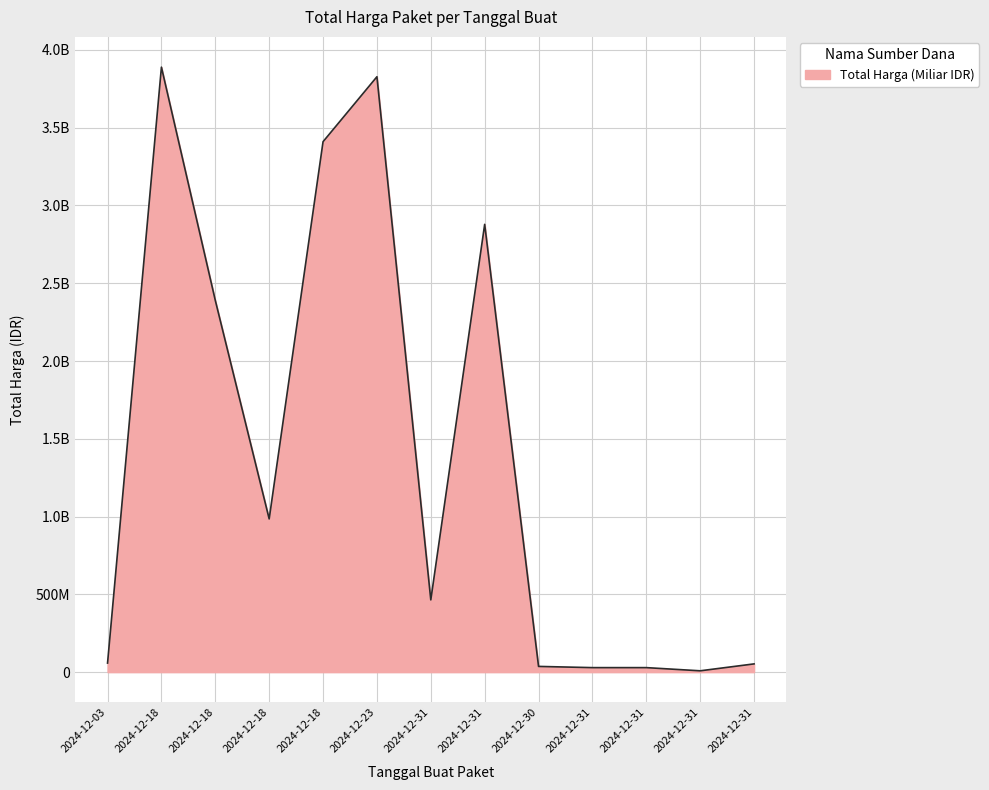

Where is the first local maximum?

2024-12-18